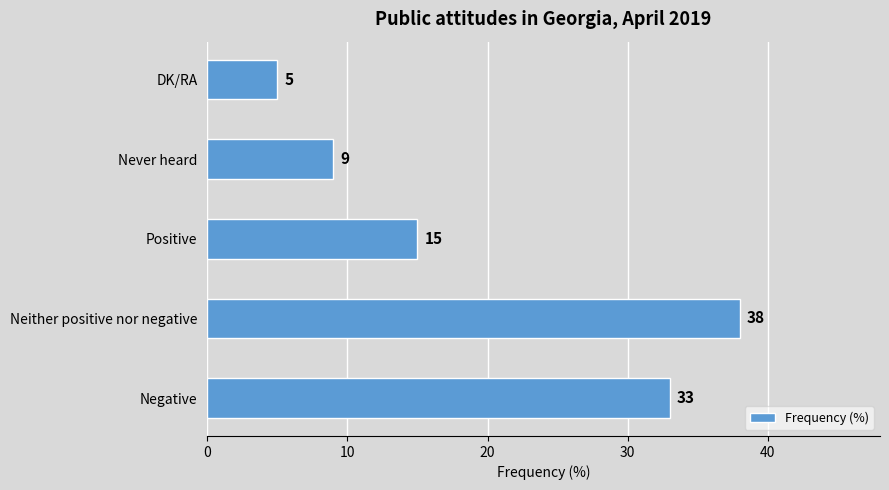

Reading top to bottom, extract all data points from this chart.

5	9	15	38	33